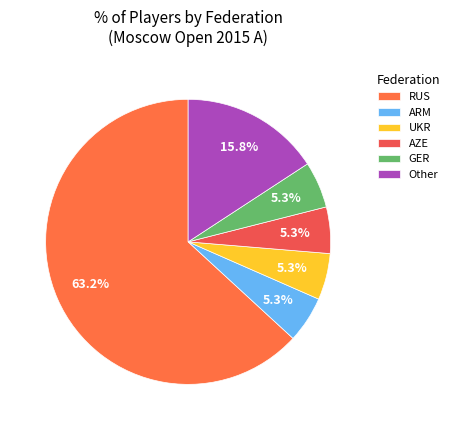

How many segments does this pie chart have?

6